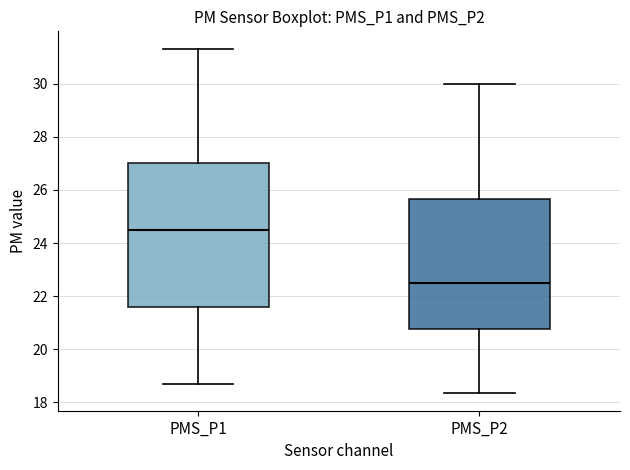

Comparing the boxes themselves (not the whiskers), which one is the tallest?

PMS_P1